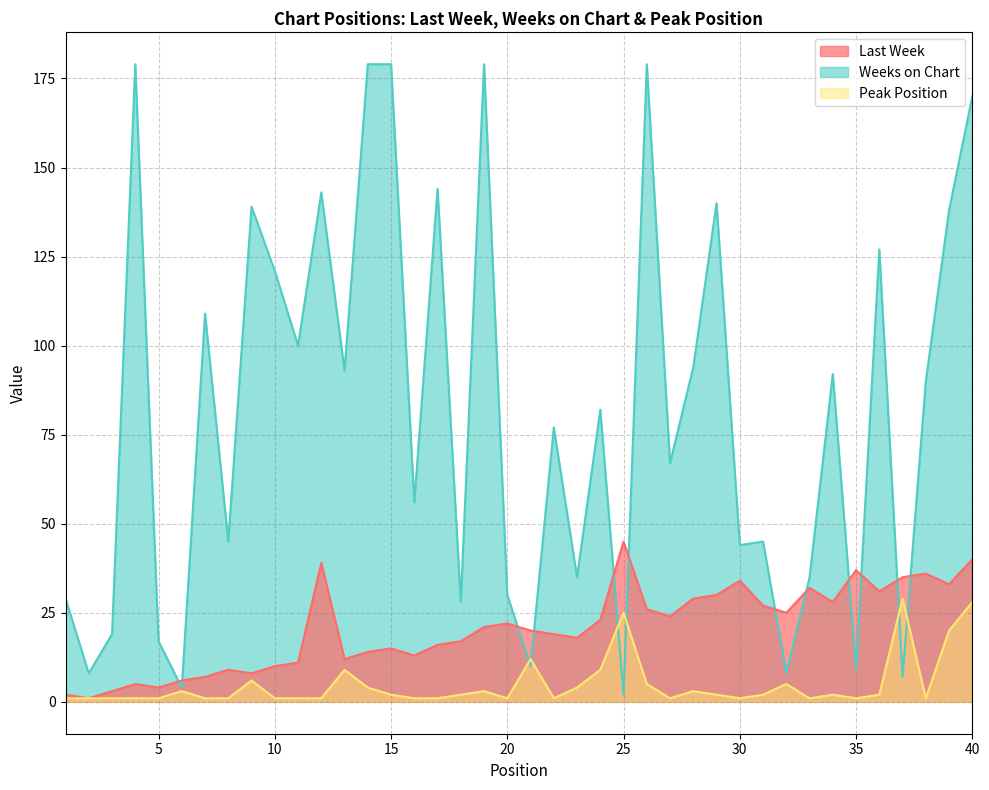

True or false: Last Week has a value of 70 at 25.

False